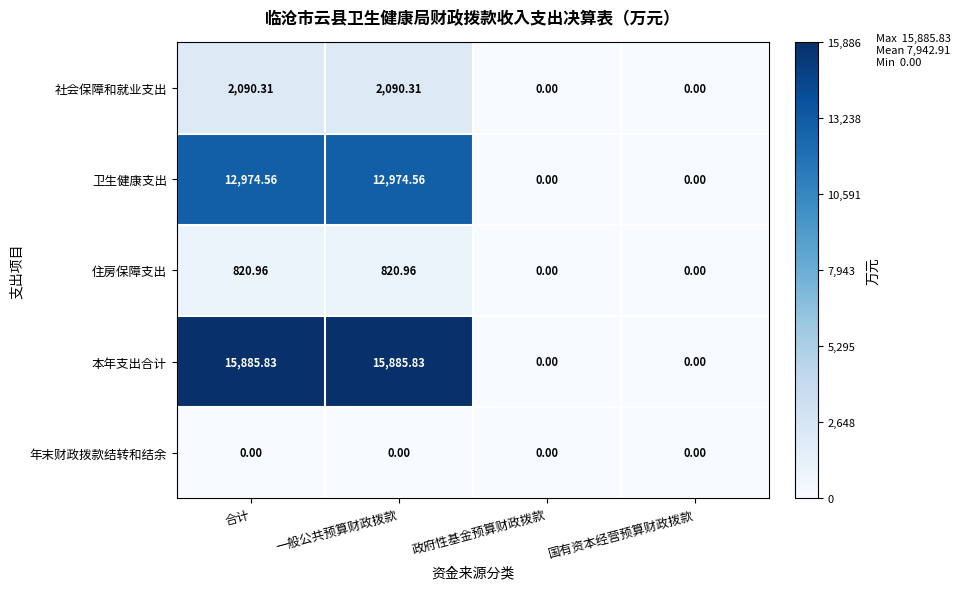

At which label does 社会保障和就业支出 first exceed 2090?

合计